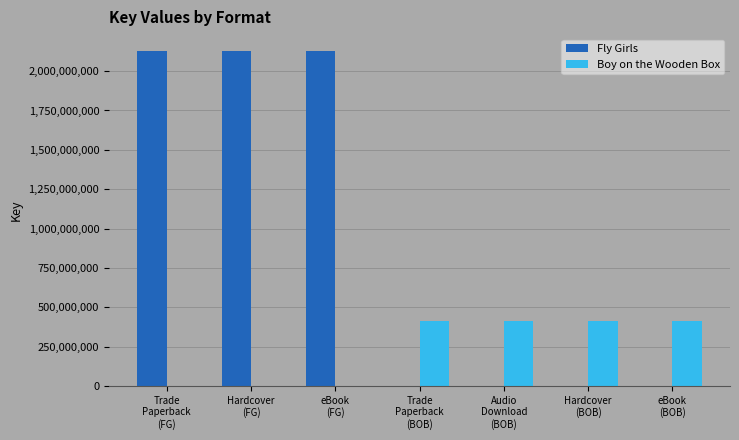

Is it true that Fly Girls equals 1009665055 at eBook
(FG)?

False